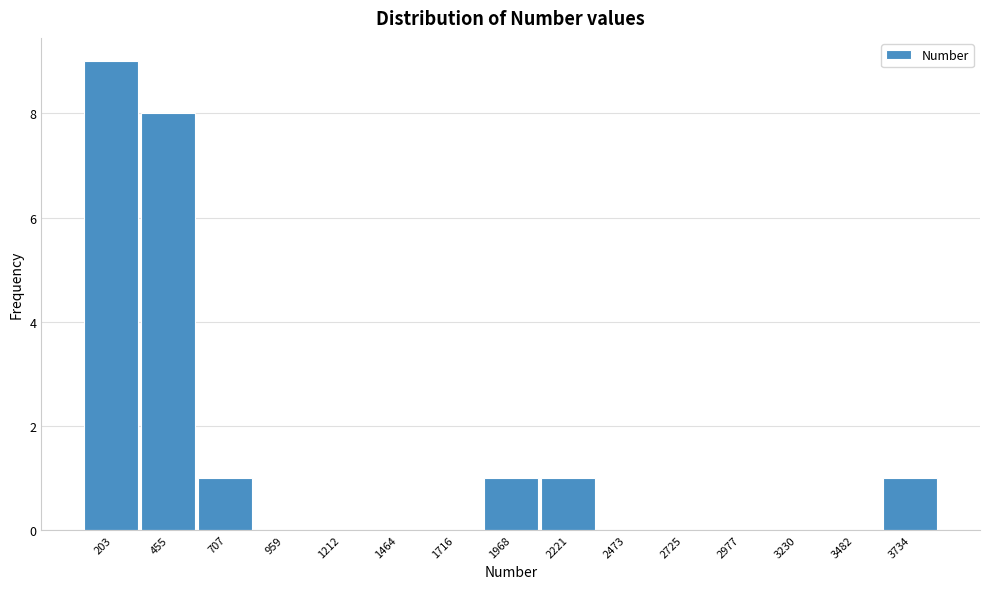

Reading left to right, list all the values displayed in this chart.

203=9	455=8	707=1	959=0	1212=0	1464=0	1716=0	1968=1	2221=1	2473=0	2725=0	2977=0	3230=0	3482=0	3734=1